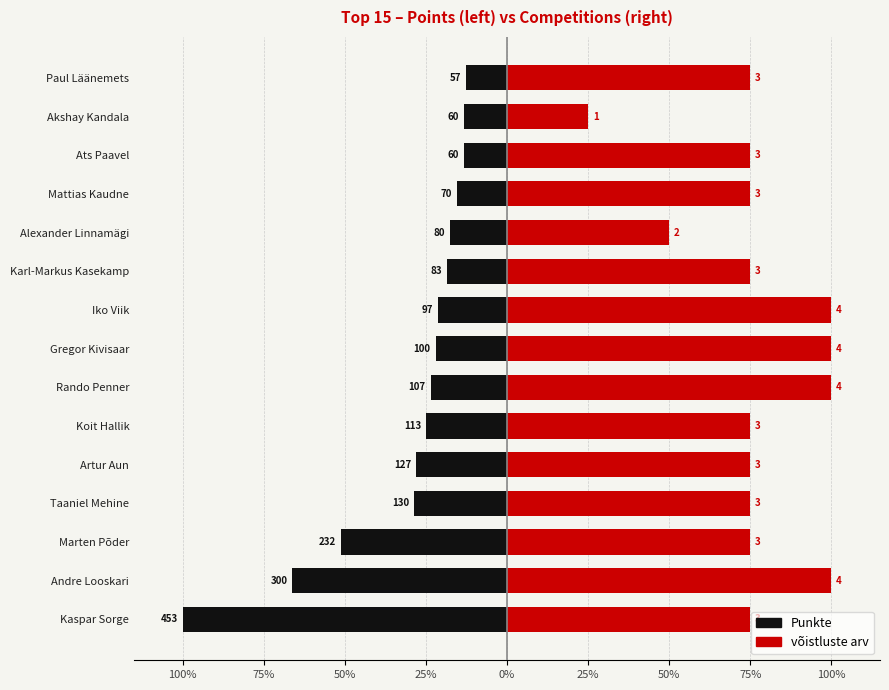

Does the chart contain stacked bars?

No